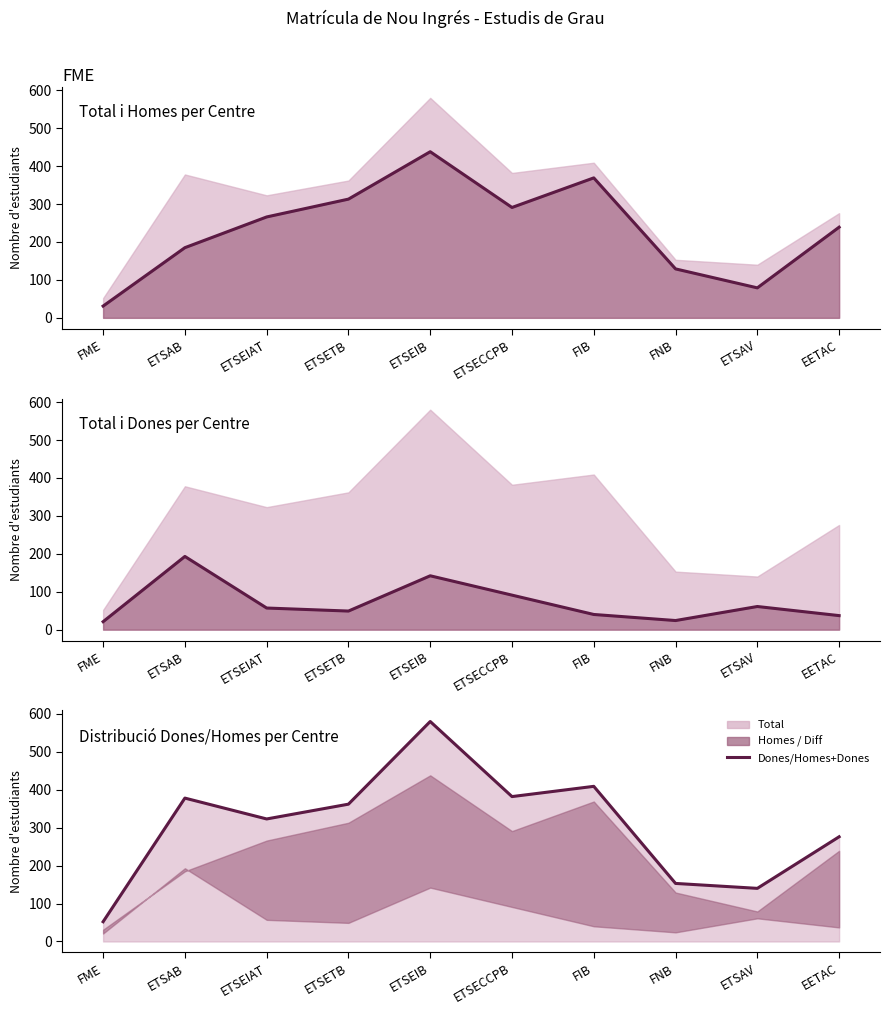

What is the maximum value shown in the chart?

580